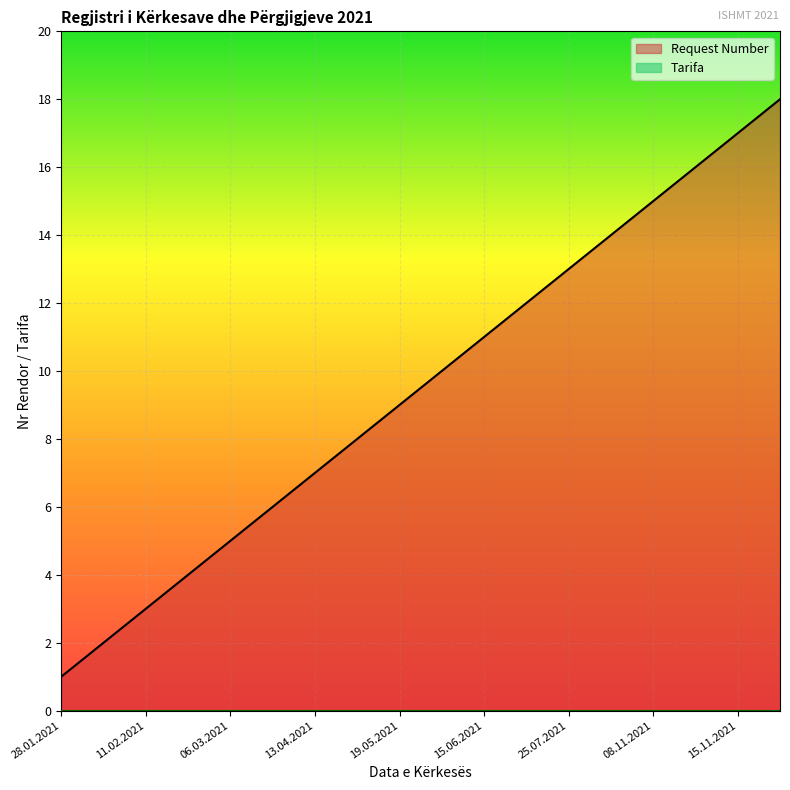

The chart shows a value of 3 at 09.05.2021. True or false?

False